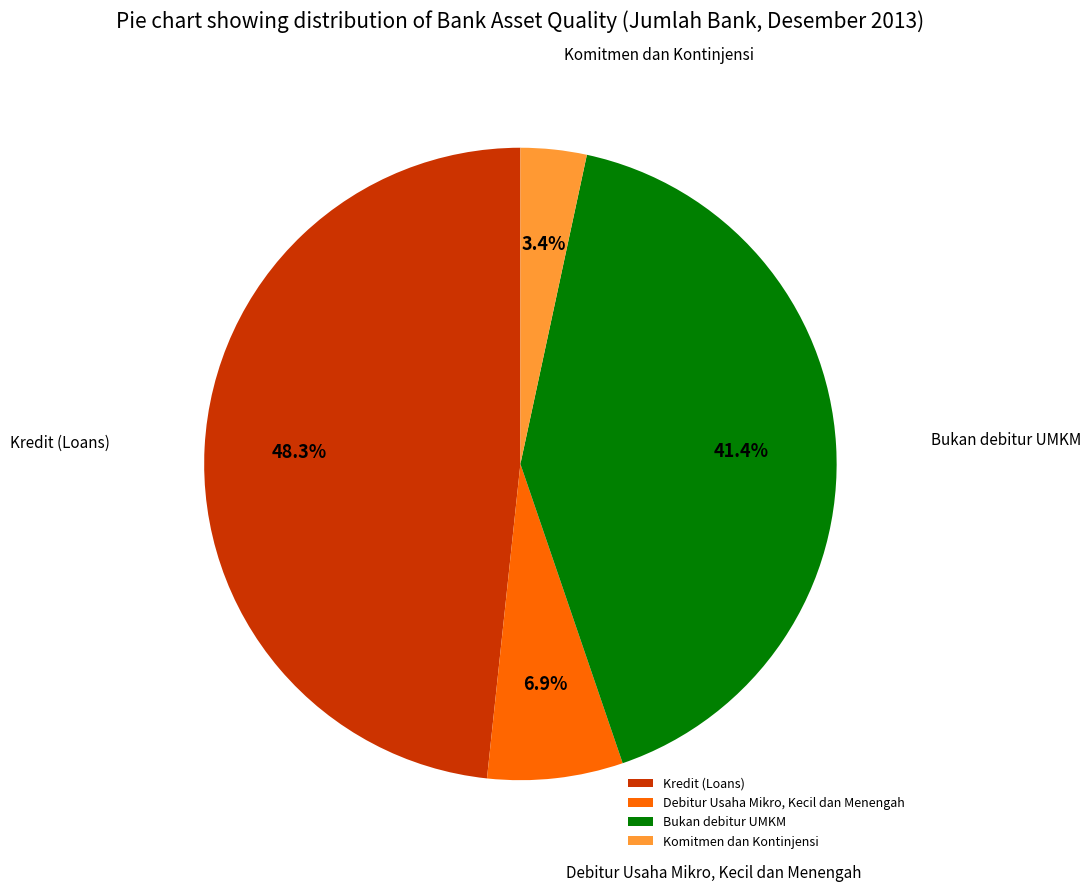

To the nearest percent, what percentage of the pie is Komitmen dan Kontinjensi?

3%